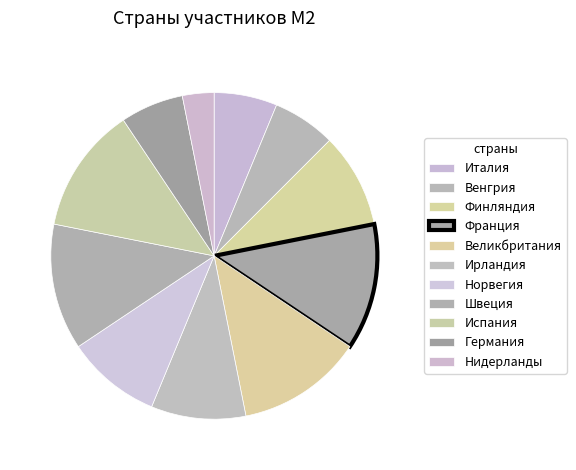

Which slice is the smallest?

Нидерланды